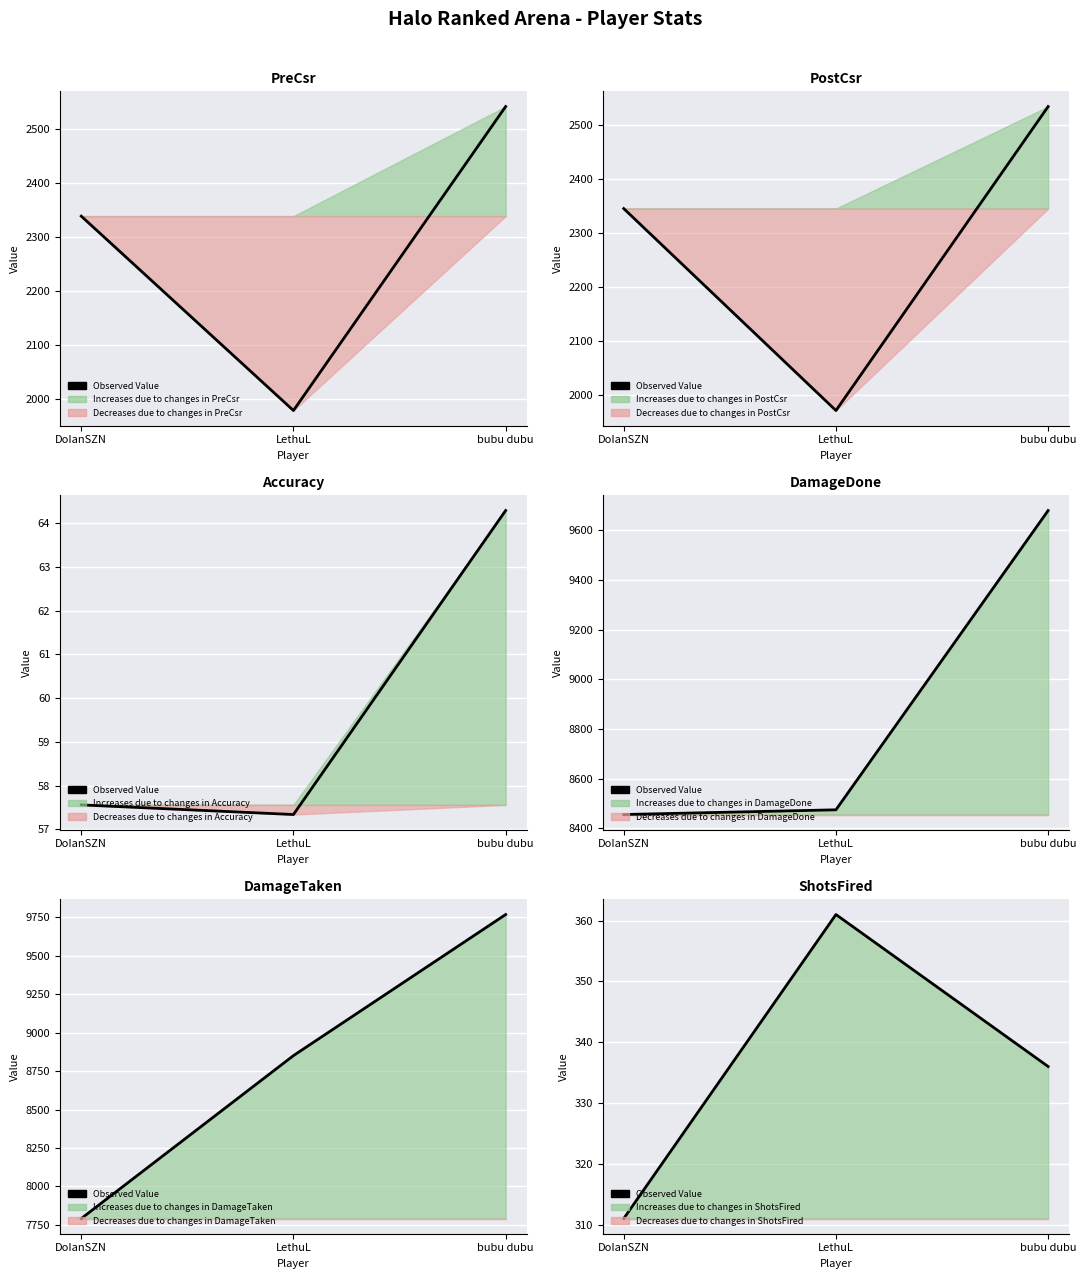

What is the minimum value shown in the chart?

311